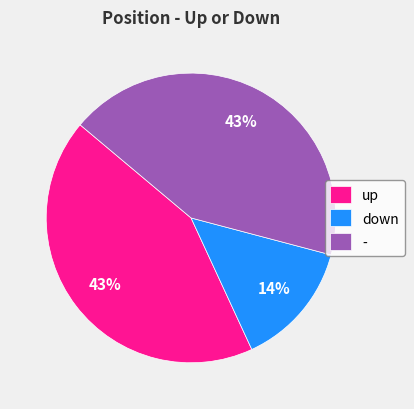

To the nearest percent, what is the difference between the largest and smallest slice percentages?

29%